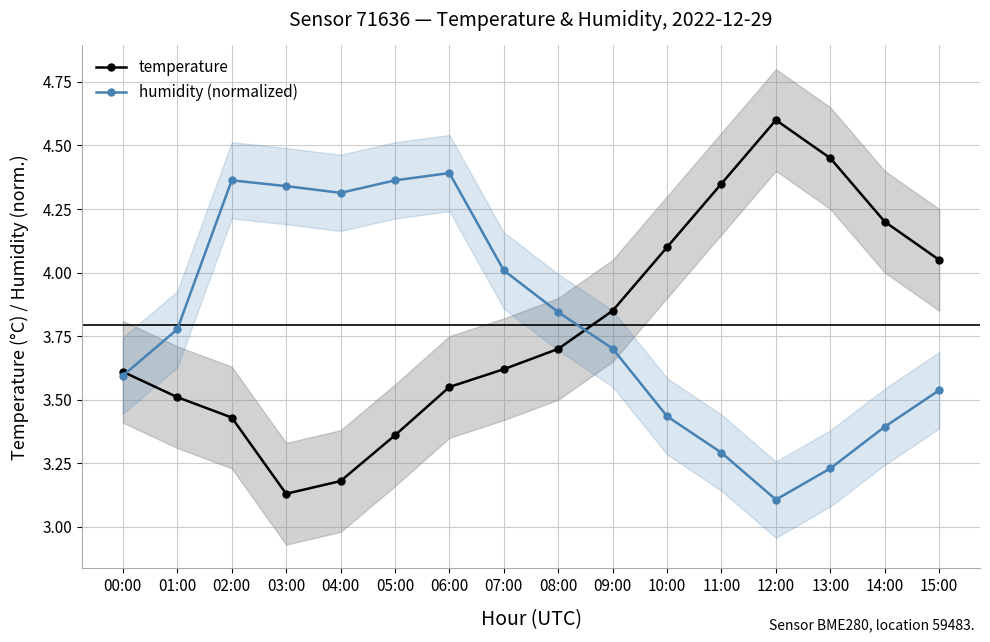

The temperature series shows 4.2 at 14:00. True or false?

True